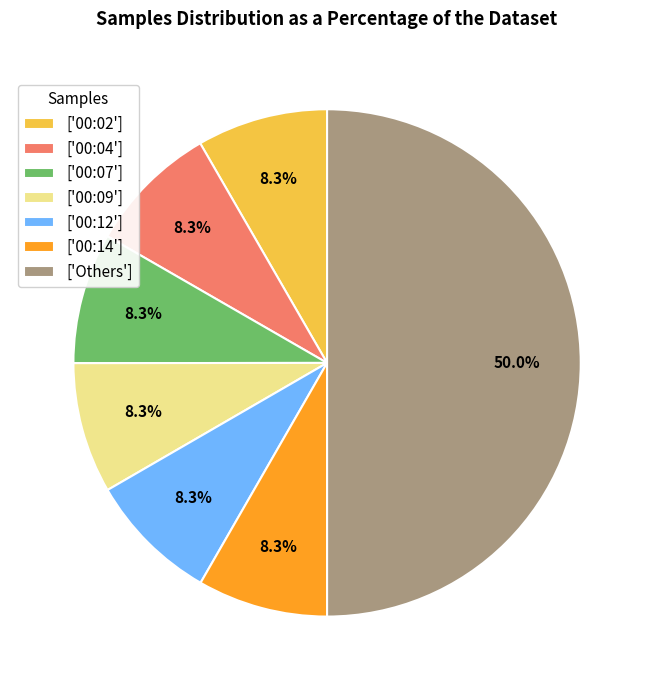

Combined, do ['00:14'] and ['Others'] account for over 50%?

Yes